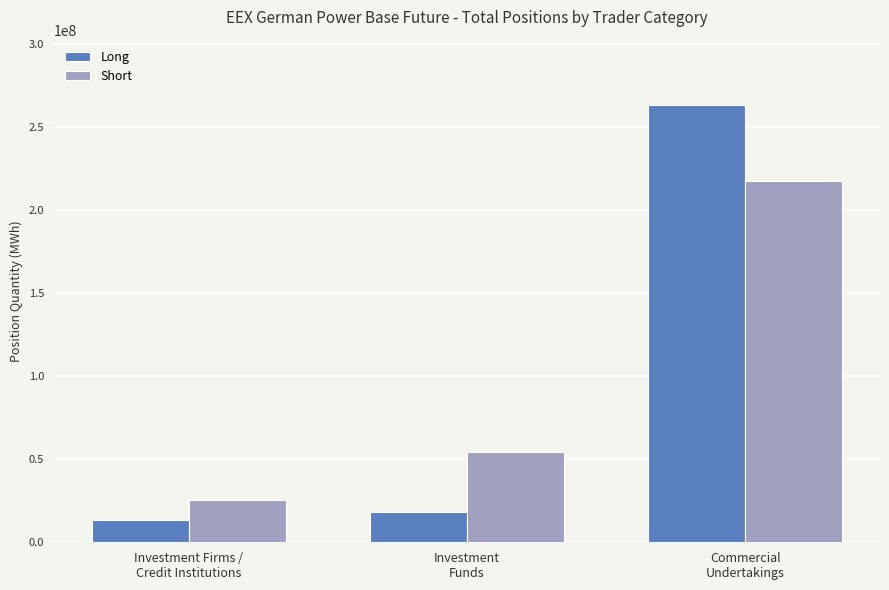

What is the label of the 1st bar from the right?

Commercial
Undertakings